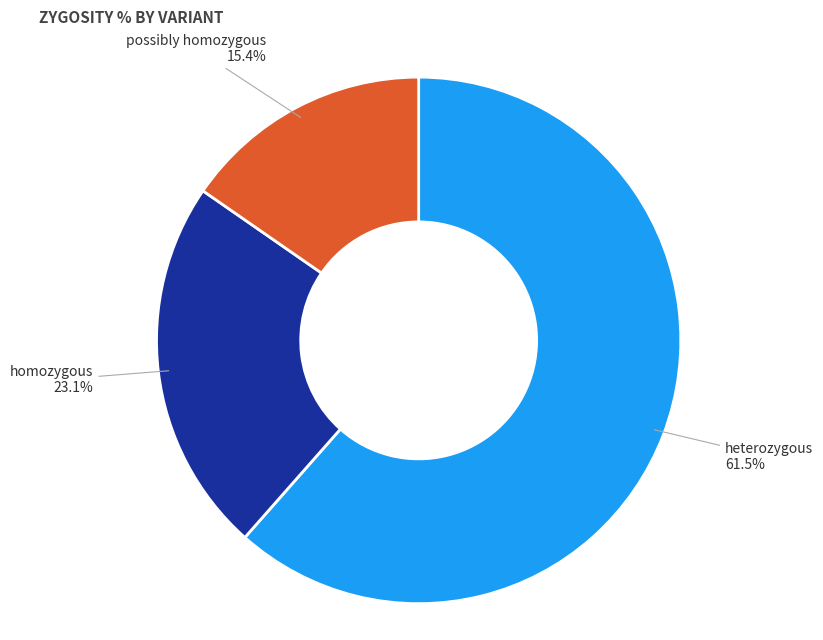

The homozygous slice represents 38% of the pie. True or false?

False